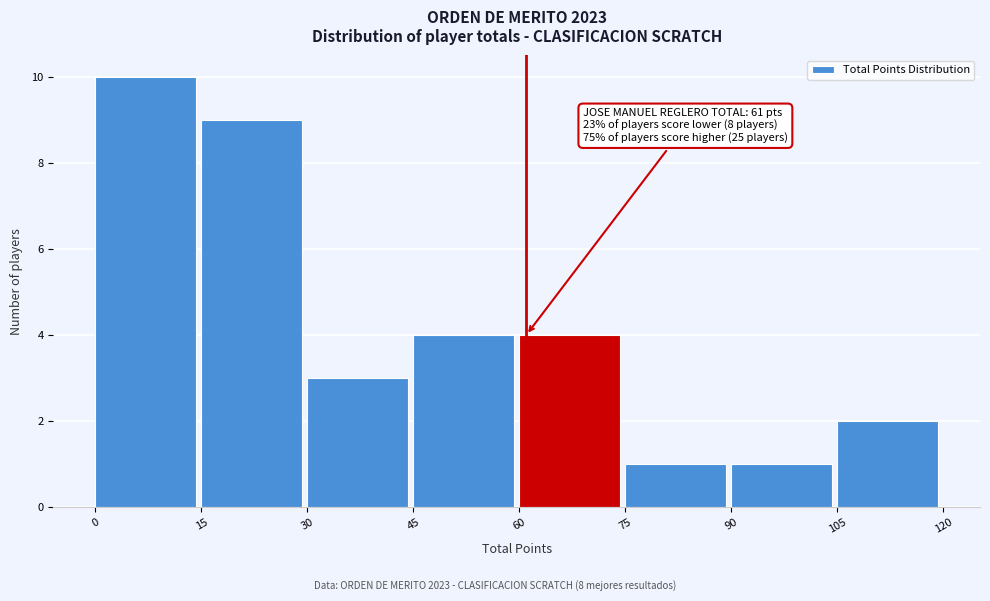

Over which range of the x-axis is the bar tallest?

0 to 15